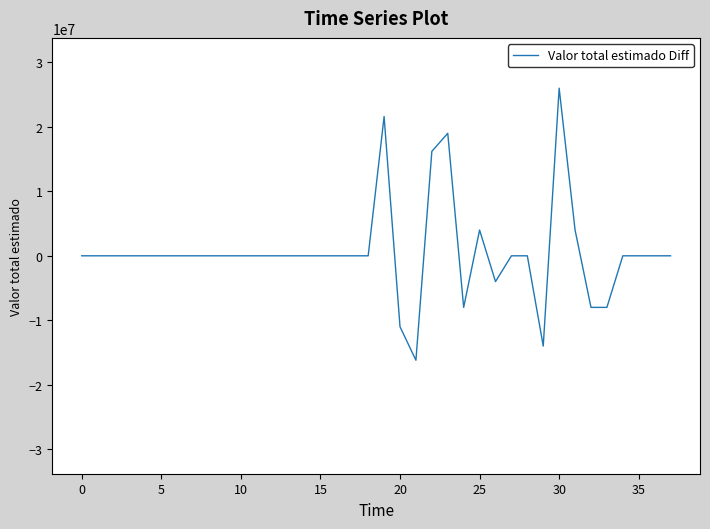

What is the smallest value displayed?

-16200000